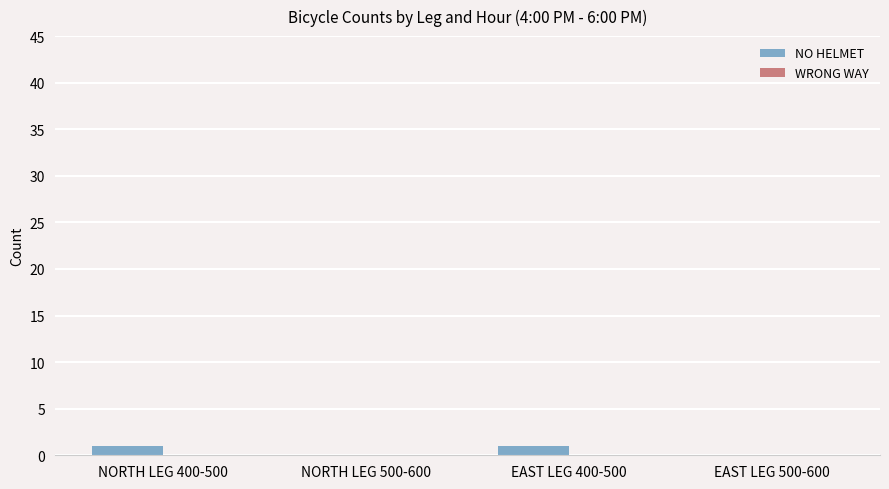

True or false: the data shows 0 at NORTH LEG 500-600.

True